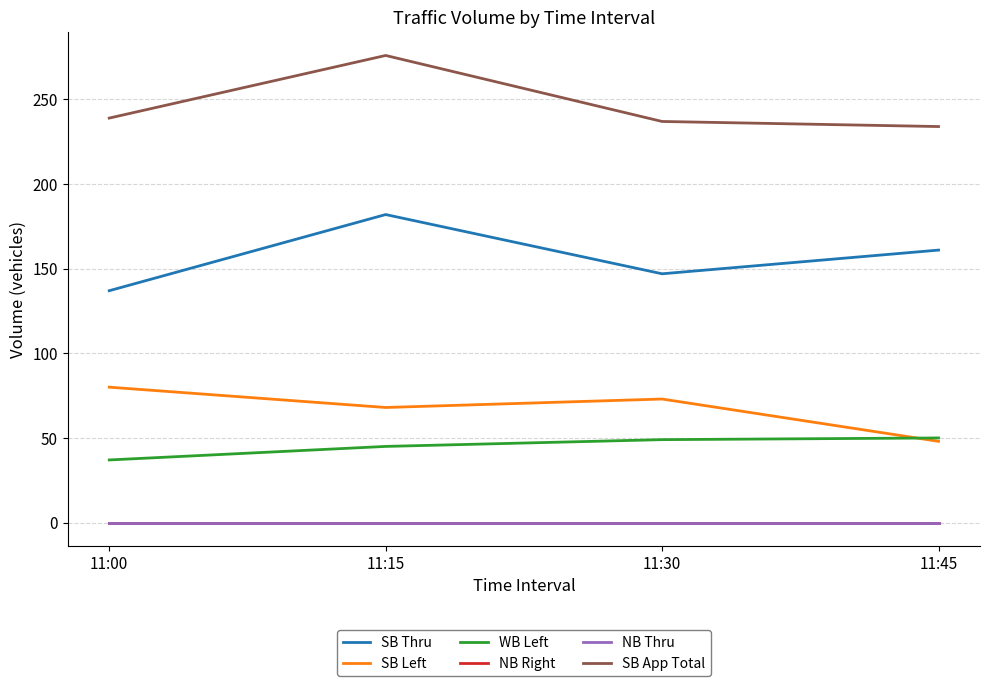

What is the value of the WB Left point at the 1st from the left?

37